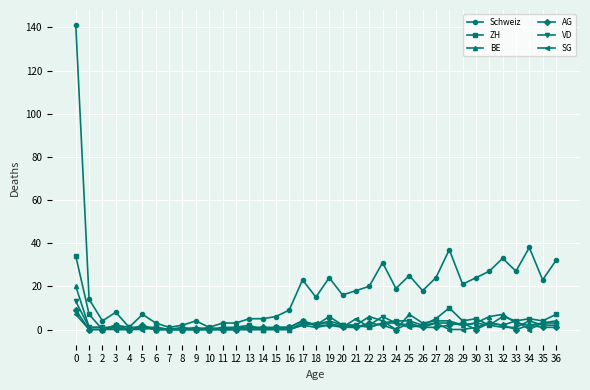

Between 5 and 31, which series saw the biggest shift?

Schweiz